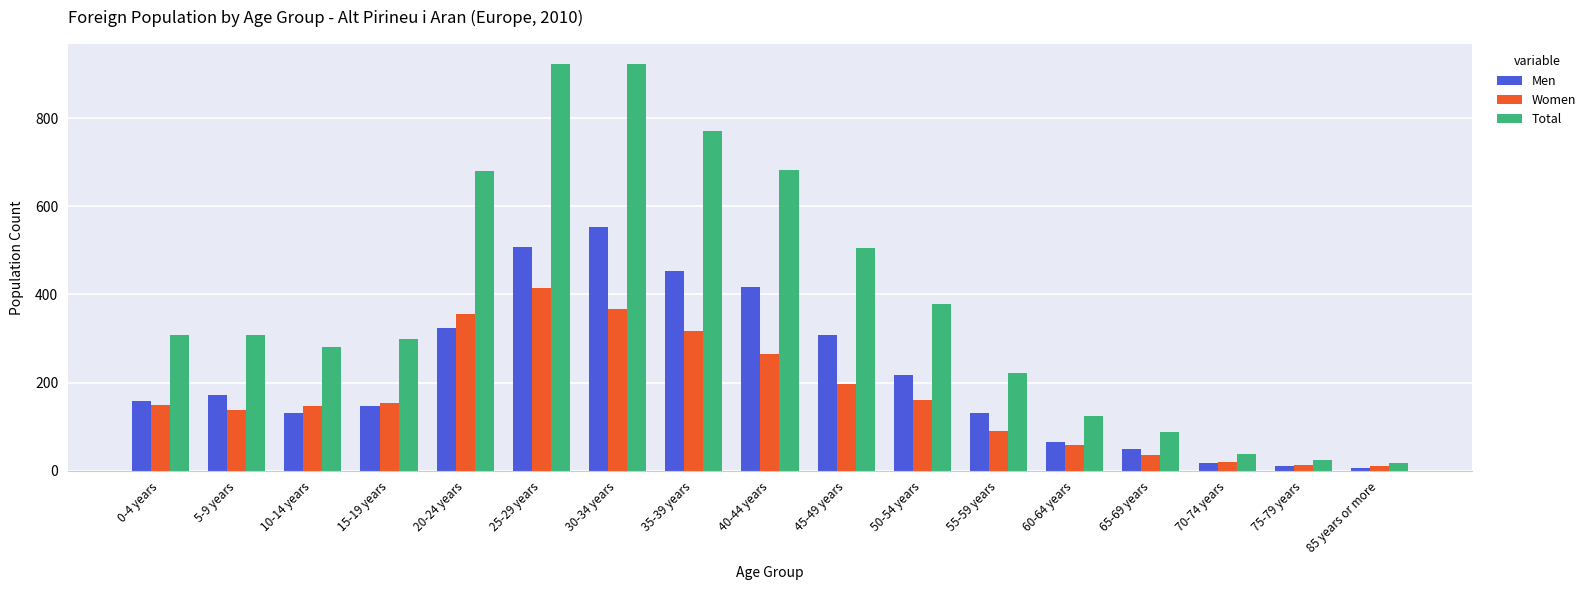

Is it true that Women equals 37 at 65-69 years?

True